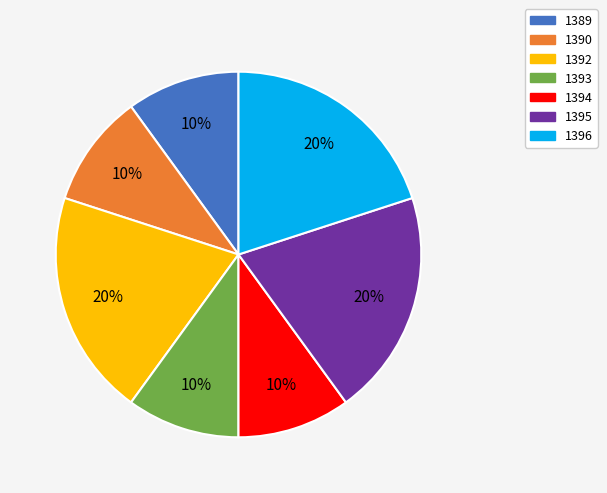

To the nearest percent, what is the difference between the largest and smallest slice percentages?

10%